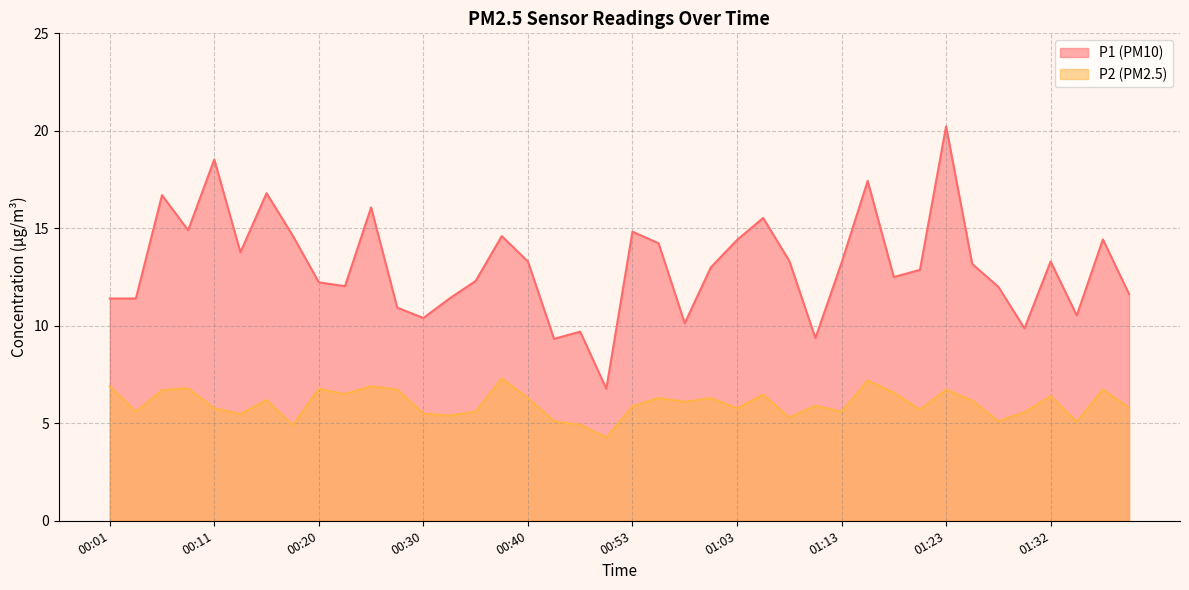

True or false: P2 and P1 intersect in this chart.

False